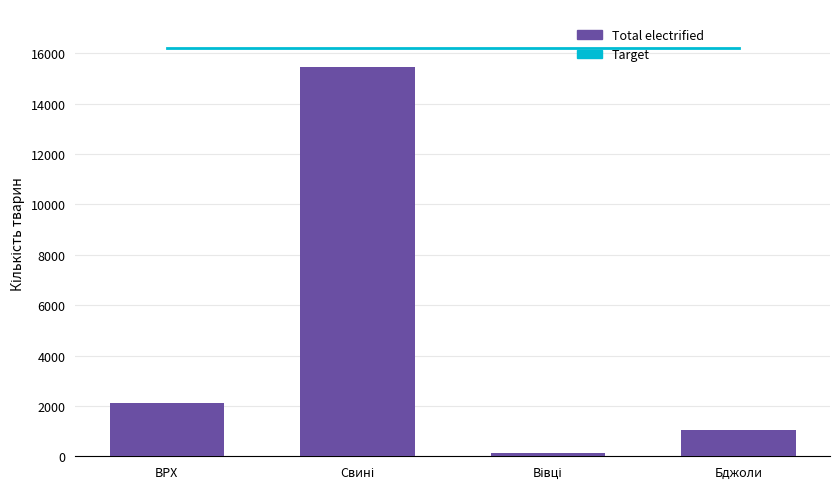

Between Вівці and Бджоли, which series saw the biggest shift?

Total electrified